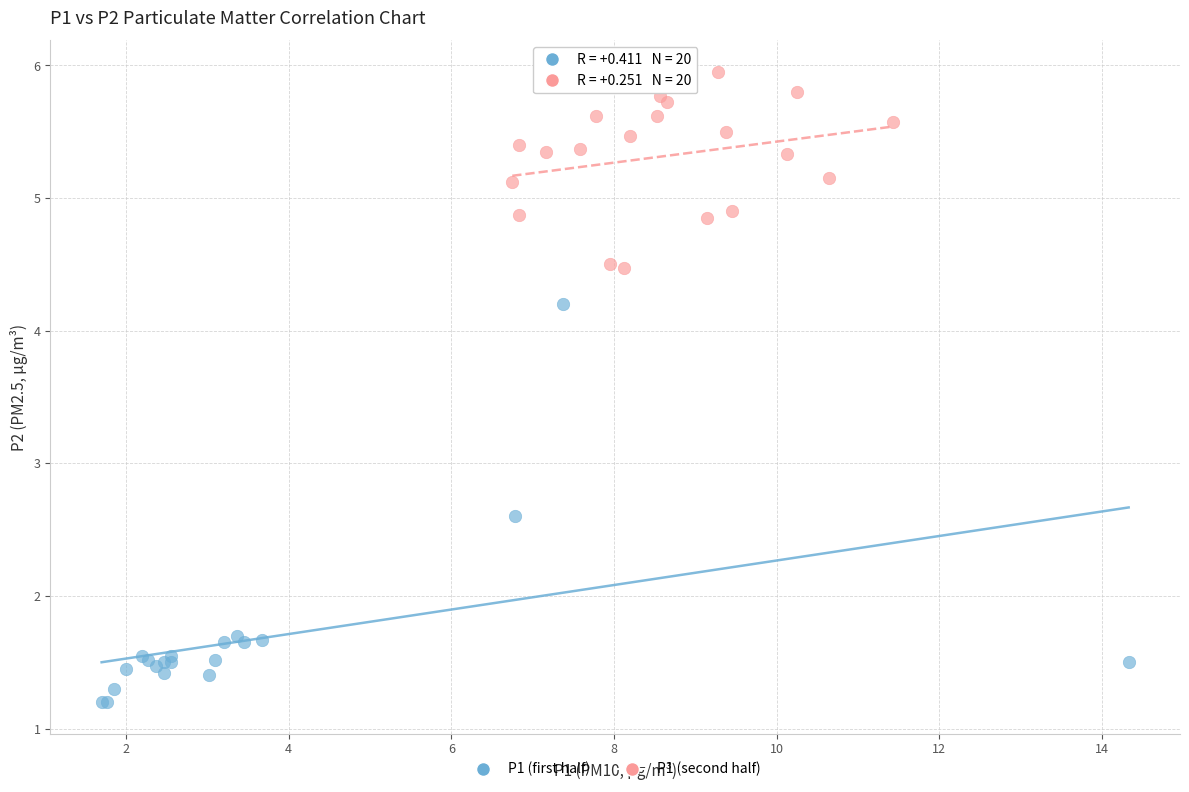

Which series has the widest spread of Y values?

P1 (first half)